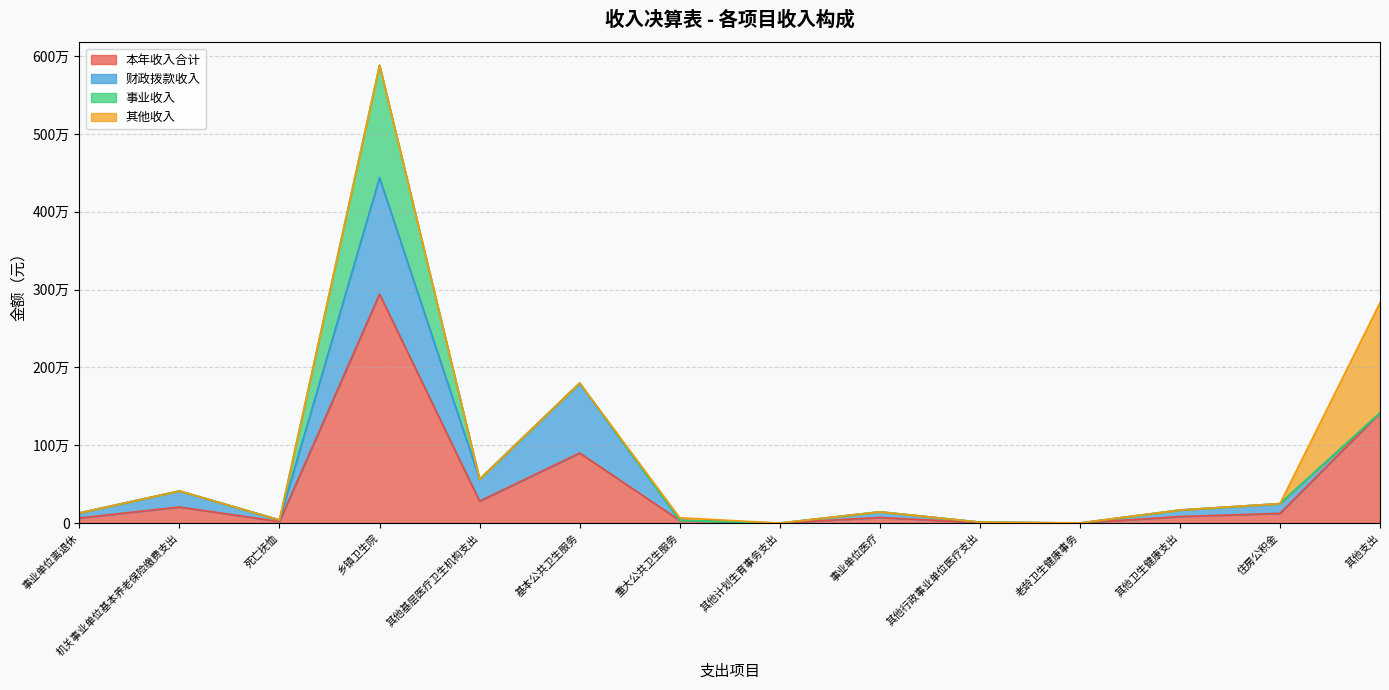

What are all the series names shown in the legend?

本年收入合计, 财政拨款收入, 事业收入, 其他收入